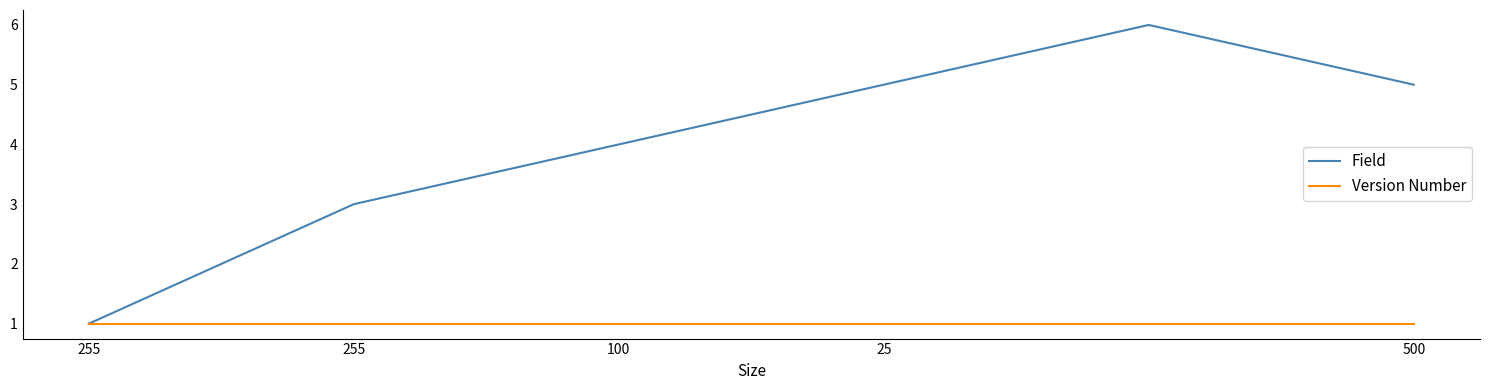

Which series has the widest spread of values?

Field